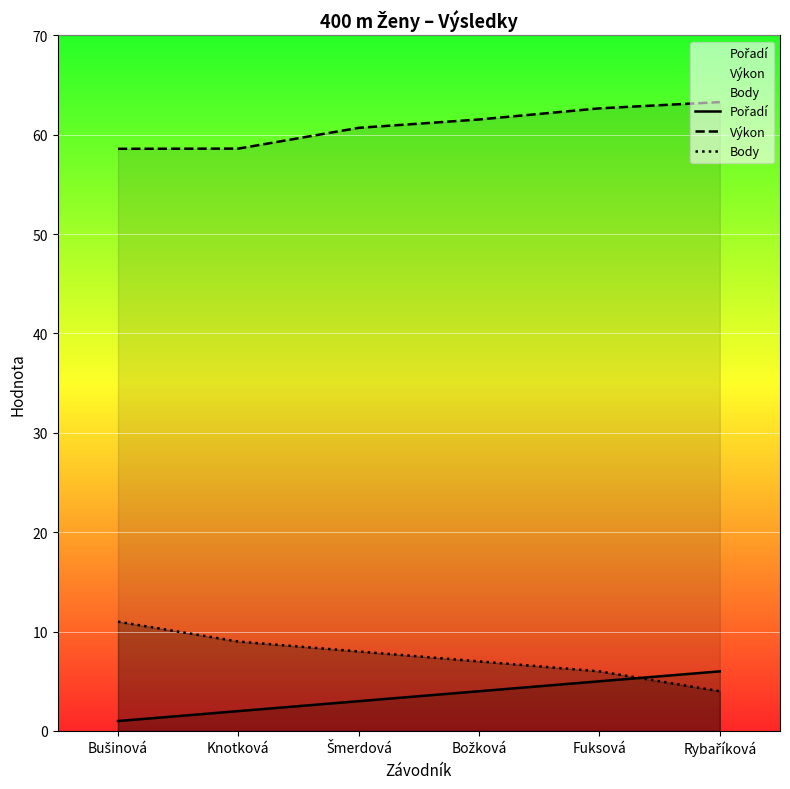

True or false: Výkon and Body intersect in this chart.

False